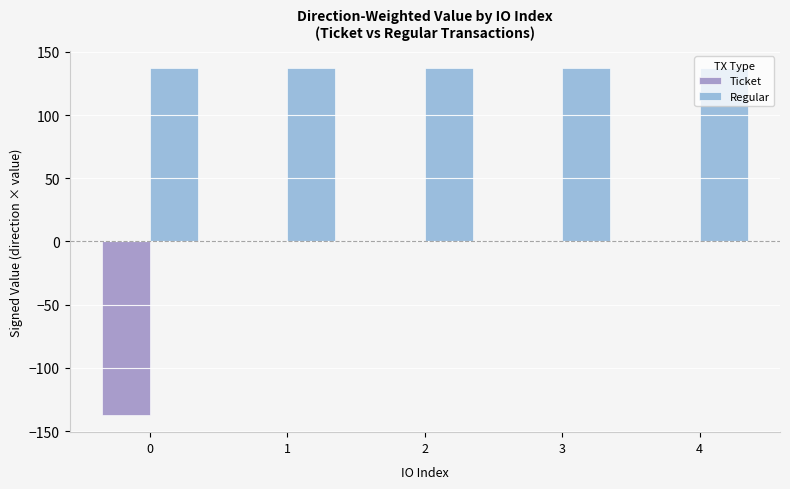

Is it true that Ticket equals 0.0 at 3?

True